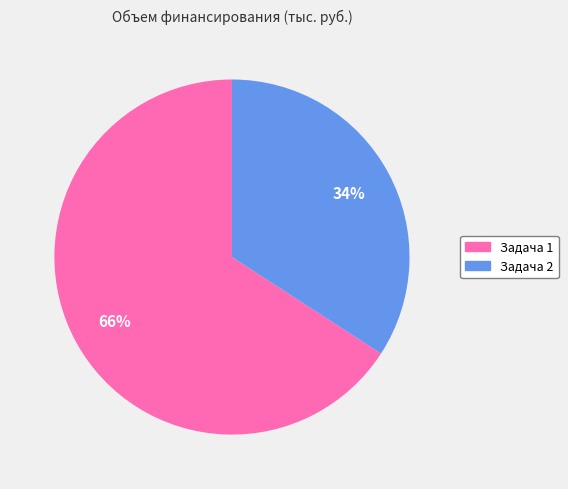

Does Задача 1 represent more than half of the total?

Yes